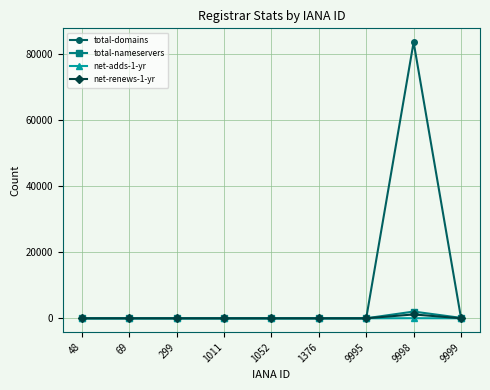

The total-domains series shows -52726 at 1011. True or false?

False